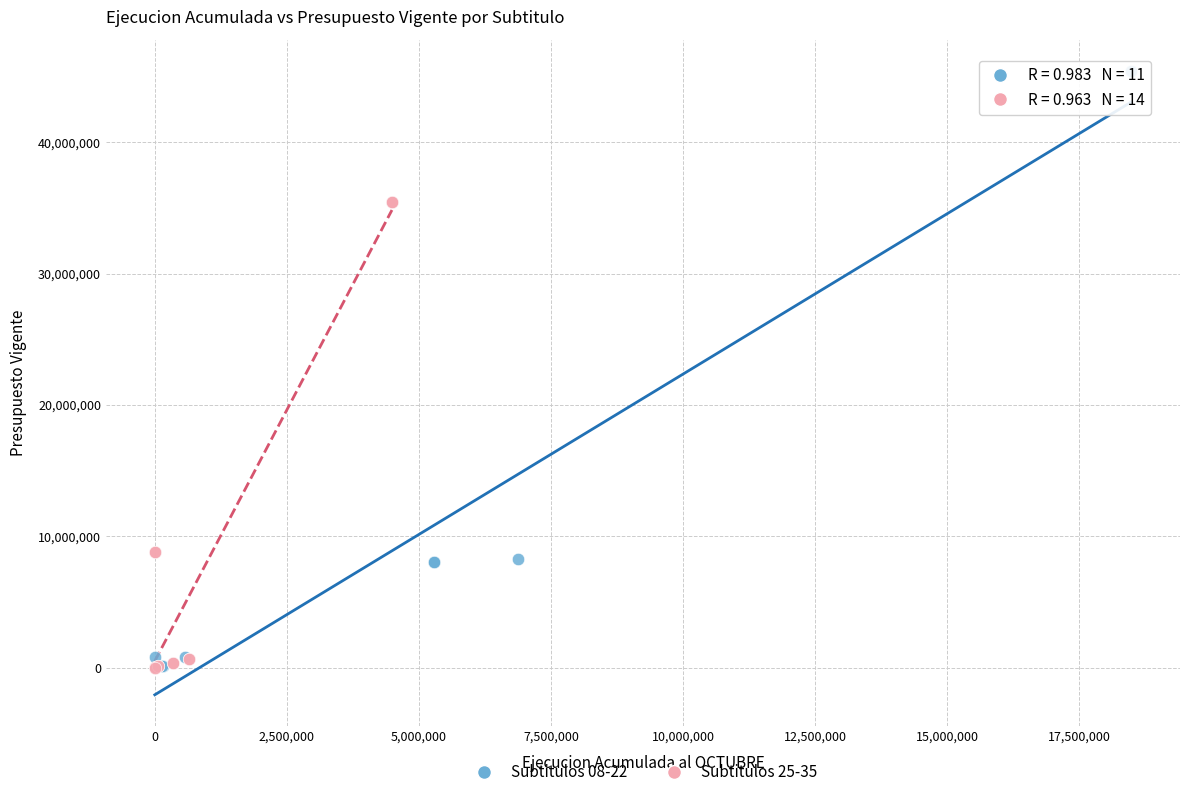

Which series reaches the maximum Y coordinate?

Subtitulos 08-22